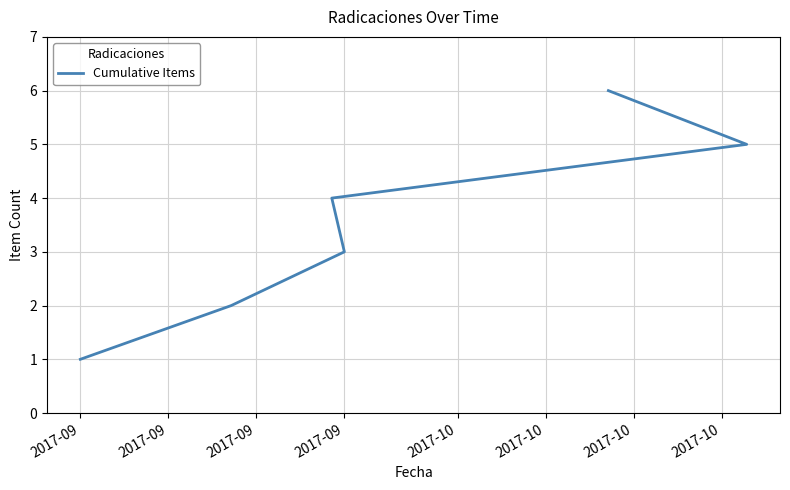

Is this an area chart (filled region under the line)?

No